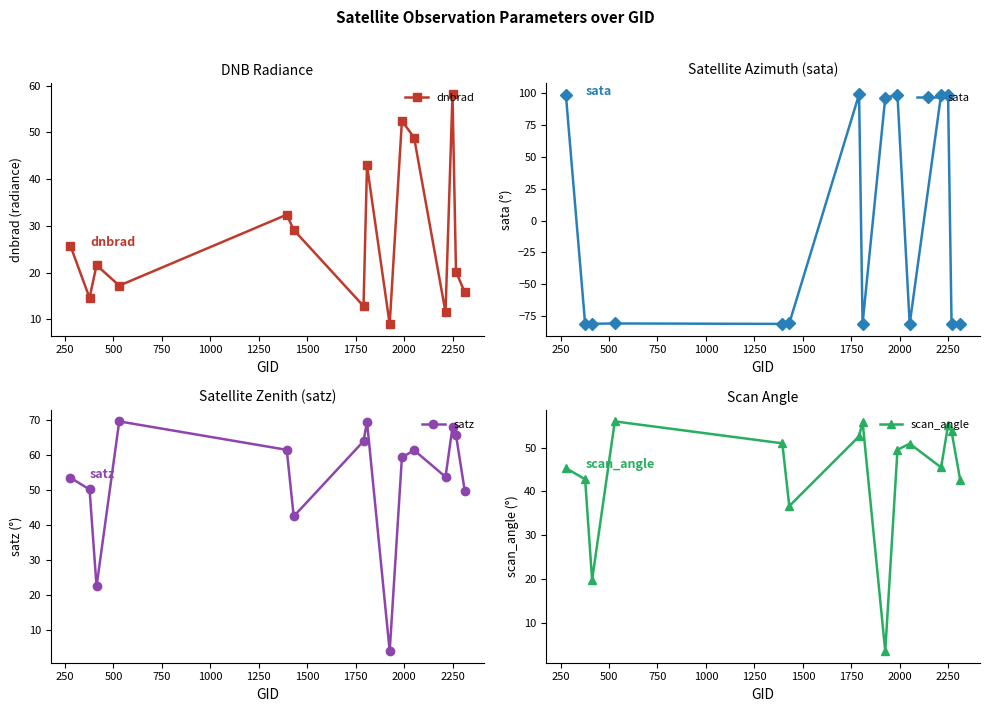

What is the value of the scan_angle point at the 7th from the left?

52.6